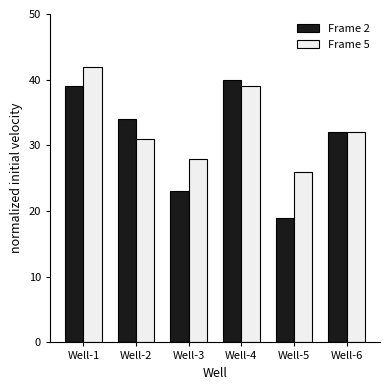

What is the value of the Frame 5 bar at the 1st from the left?

42